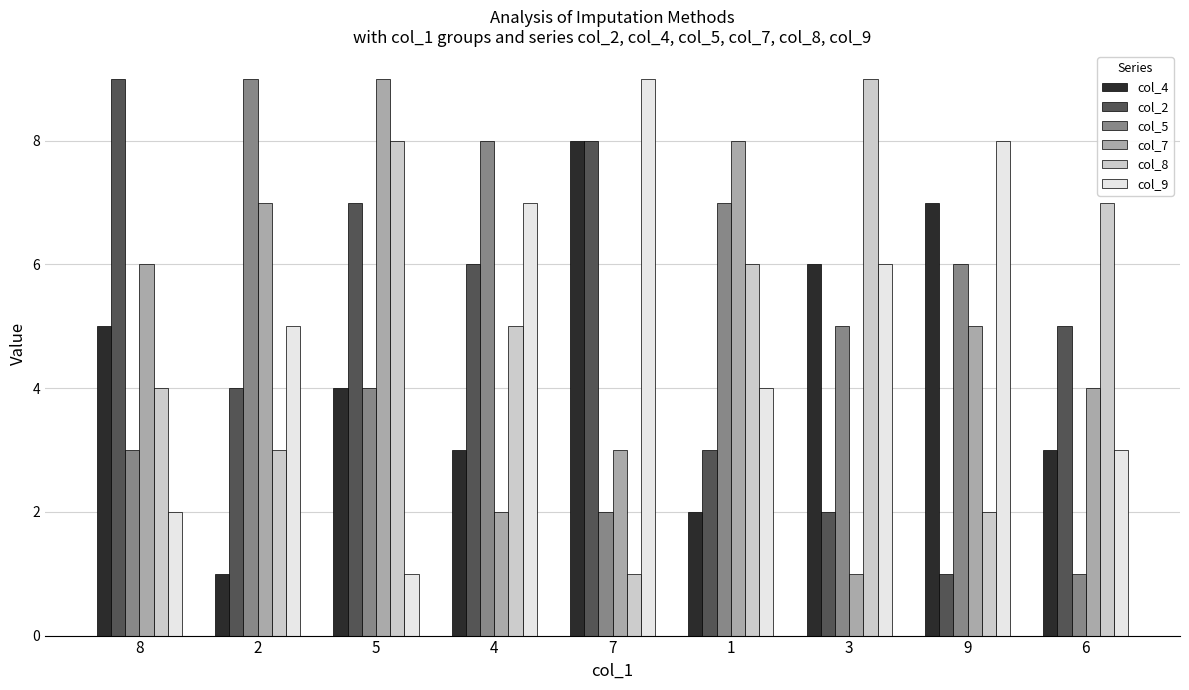

What is the label of the 3rd bar from the right?

3